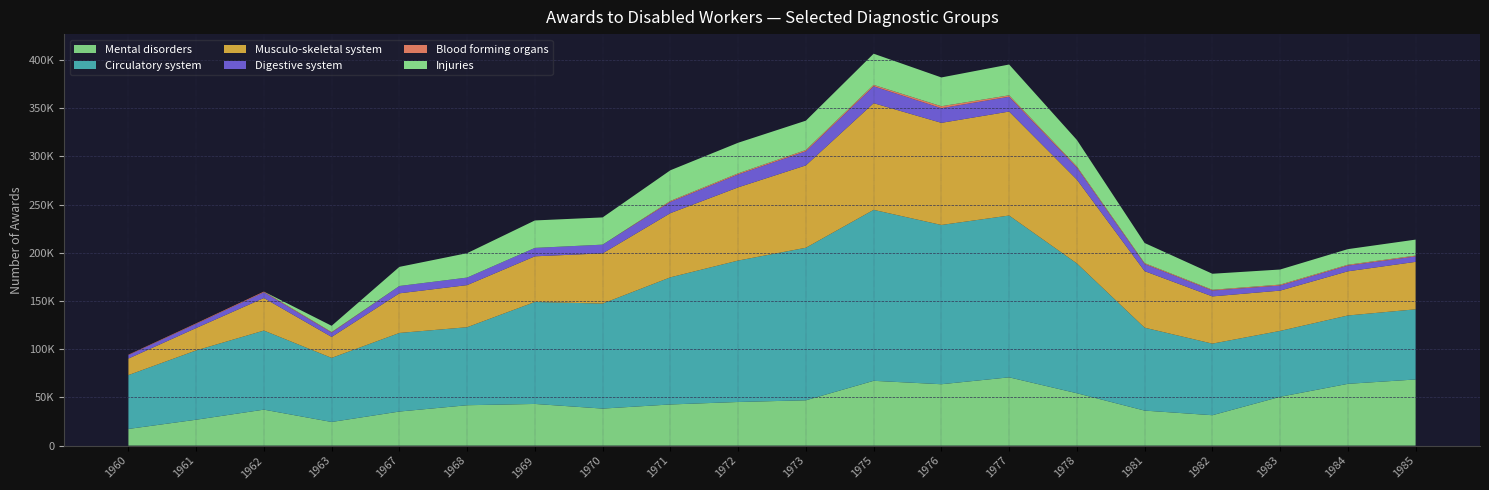

Reading right to left, list all the values displayed in this chart.

Mental disorders: 1985=68610	1984=64078	1983=50633	1982=31531	1981=36318	1978=54329	1977=70825	1976=63667	1975=67213	1973=47014	1972=45253	1971=42687	1970=38406	1969=43225	1968=41894	1967=35344	1963=24526	1962=37315	1961=26864	1960=17287
Circulatory system: 1985=72764	1984=70891	1983=68352	1982=74242	1981=85994	1978=134634	1977=167801	1976=165182	1975=177311	1973=158202	1972=146684	1971=131854	1970=108906	1969=105760	1968=80906	1967=81507	1963=66468	1962=82015	1961=71860	1960=55855
Musculo-skeletal system: 1985=49214	1984=45826	1983=41782	1982=48985	1981=58639	1978=86921	1977=107840	1976=105907	1975=110637	1973=85431	1972=75923	1971=66558	1970=52086	1969=47357	1968=43677	1967=41090	1963=21744	1962=33751	1961=23241	1960=17124
Digestive system: 1985=5626	1984=5895	1983=5272	1982=6067	1981=7363	1978=12407	1977=15342	1976=15194	1975=17474	1973=14614	1972=13369	1971=11629	1970=9051	1969=8719	1968=7806	1967=7627	1963=4437	1962=5922	1961=4300	1960=3575
Blood forming organs: 1985=890	1984=904	1983=958	1982=808	1981=942	1978=1236	1977=1516	1976=2039	1975=1491	1973=1347	1972=1155	1971=1043	1970=0	1969=0	1968=0	1967=0	1963=597	1962=739	1961=566	1960=442
Injuries: 1985=16558	1984=16189	1983=15646	1982=16617	1981=20868	1978=27490	1977=31942	1976=29848	1975=32341	1973=30418	1972=31728	1971=31810	1970=28231	1969=28473	1968=25319	1967=19815	1963=6496	1962=0	1961=0	1960=0